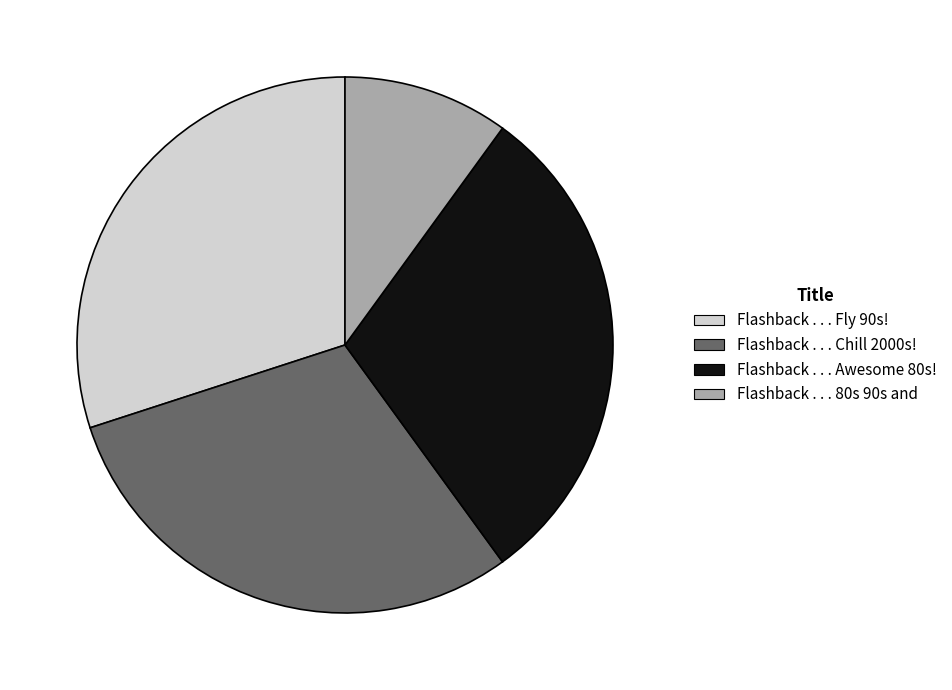

Approximately how many times larger is the value at Flashback . . . 80s 90s and compared to Flashback . . . Chill 2000s!?

0.3